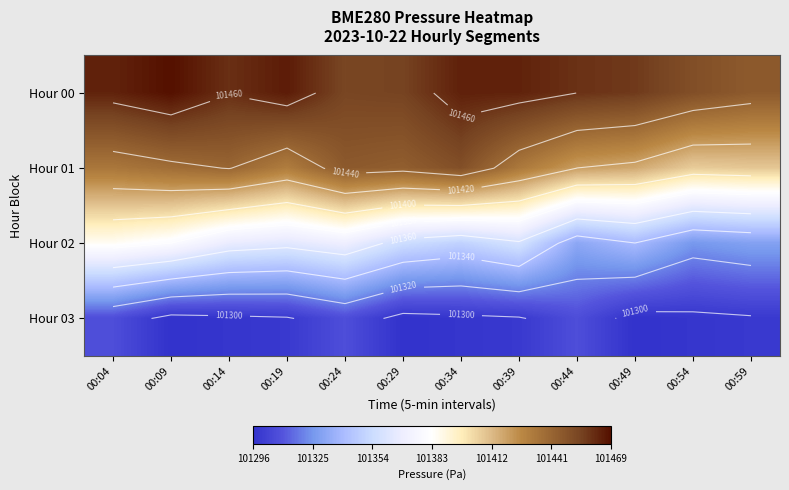

What is the average value of the Hour 02 series?

101354.4